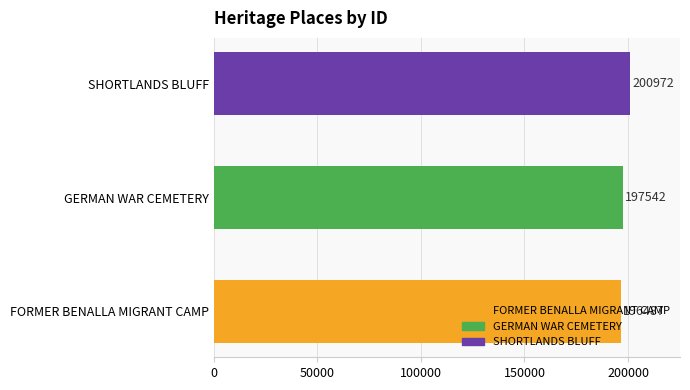

At which category does the chart reach its minimum across all series?

FORMER BENALLA MIGRANT CAMP